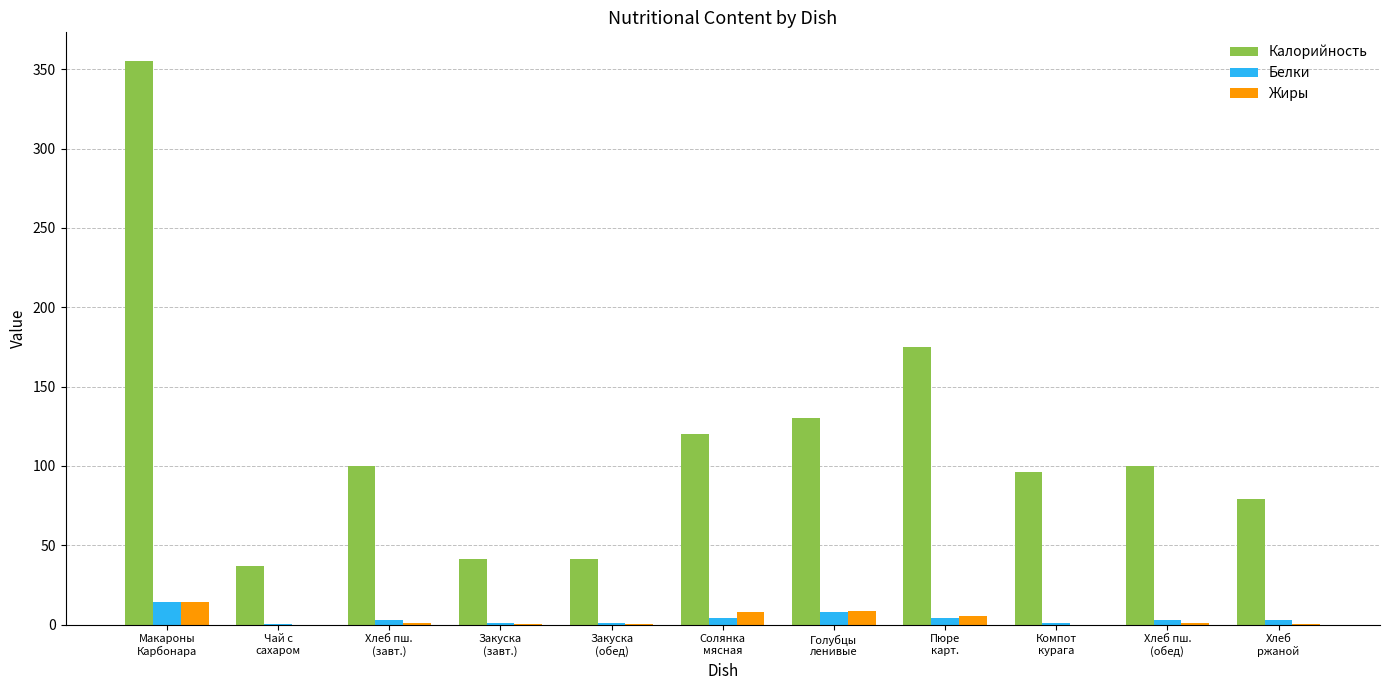

What is the maximum value shown in the chart?

355.5